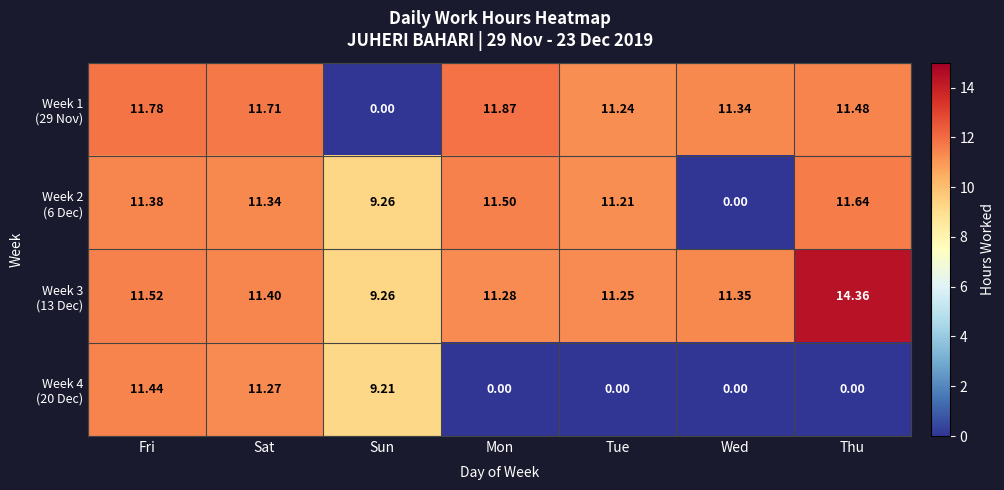

At which category is the sum across all series the highest?

Fri